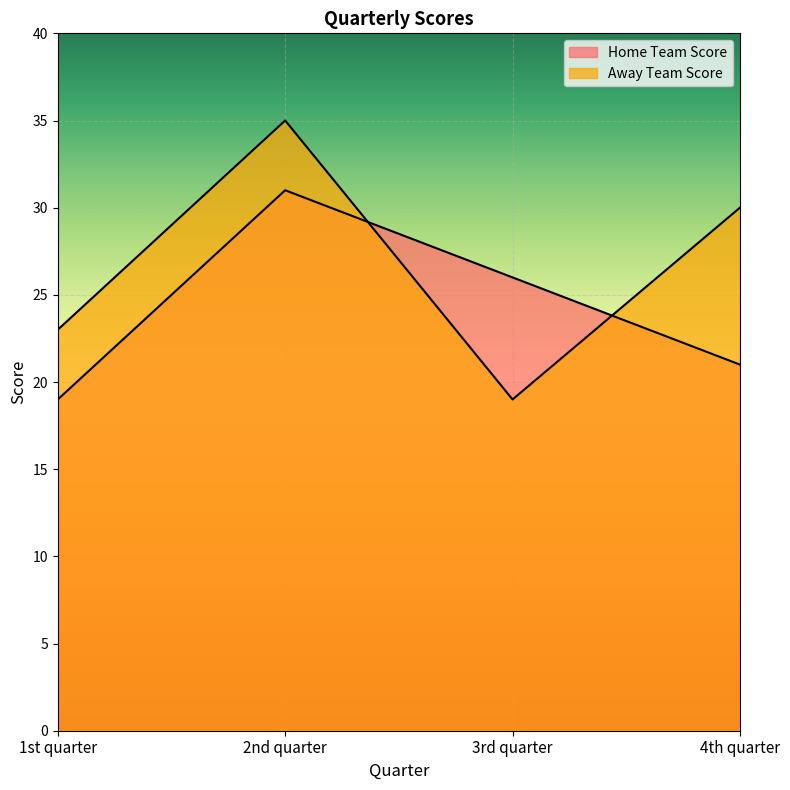

What is the minimum value for Away Team Score?

19